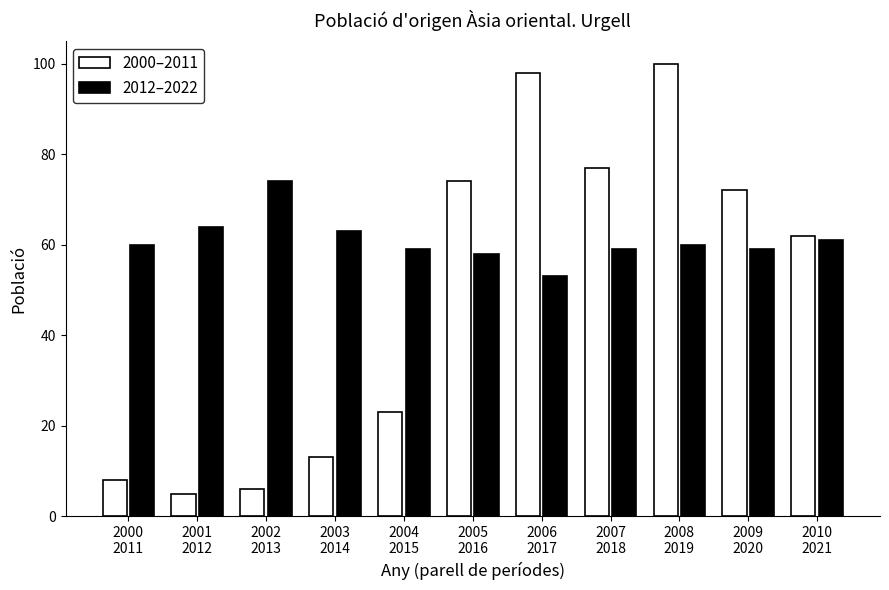

What is the total value across all series at 2004
2015?

82